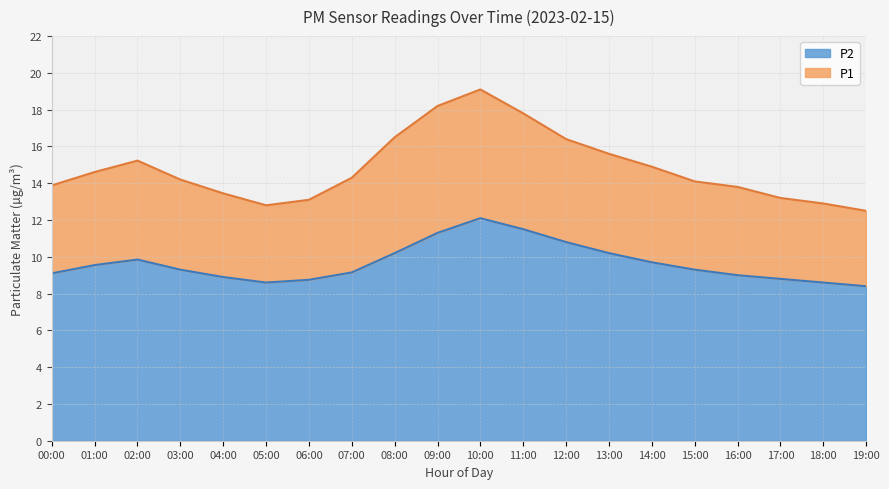

At which label is P2 closest to 10?

02:00